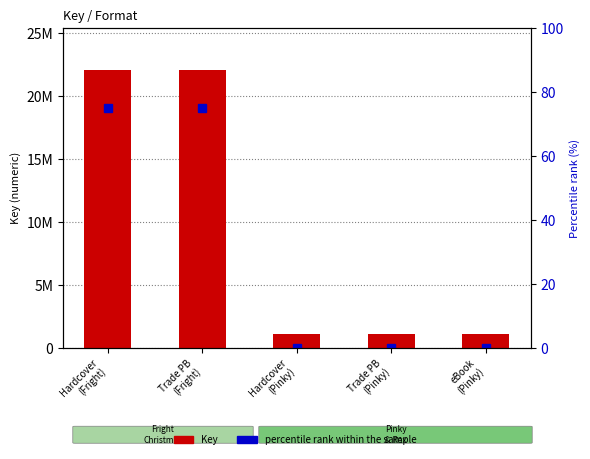

Which series has the largest range (max minus min)?

Key